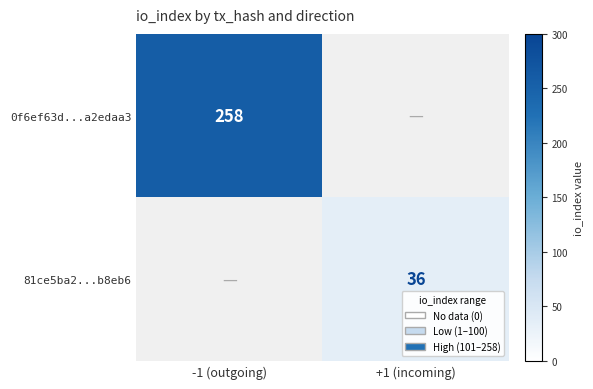

The value of 0f6ef63d...a2edaa3 at -1 (outgoing) is 258. True or false?

True